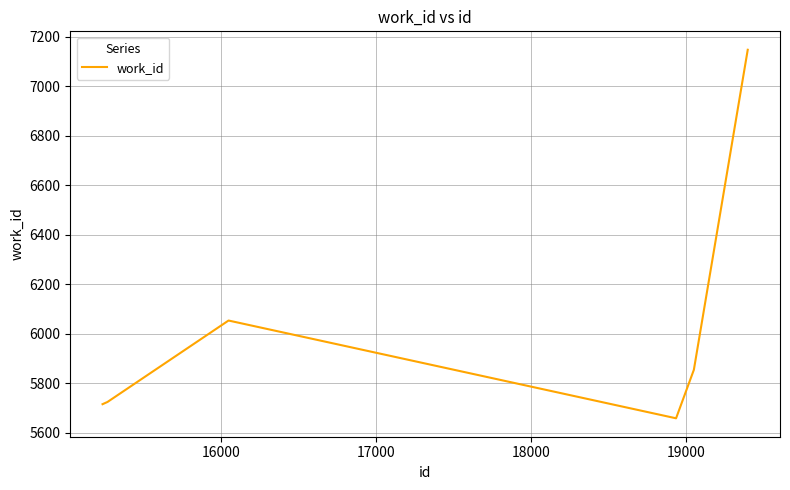

How many values are below 5854?

3